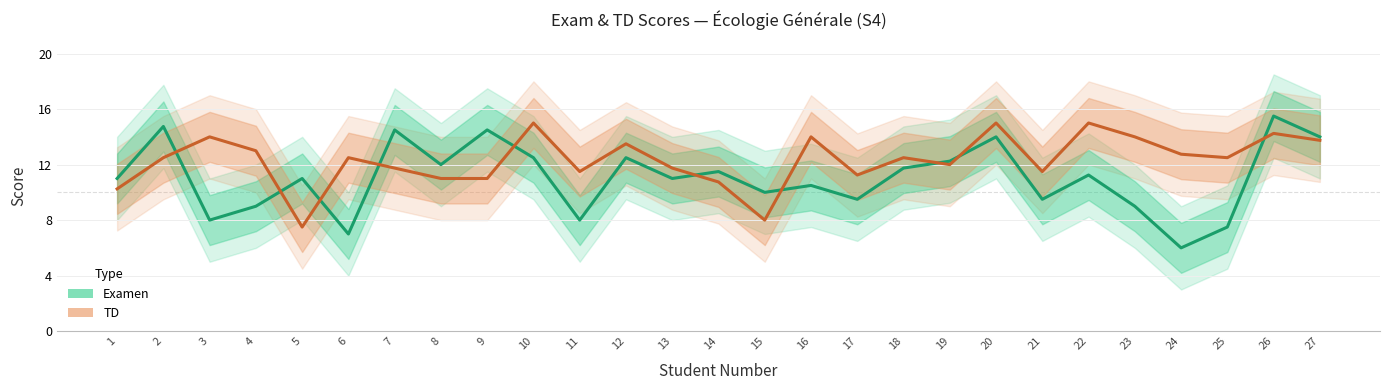

Which has a higher value, 18 or 9?

9